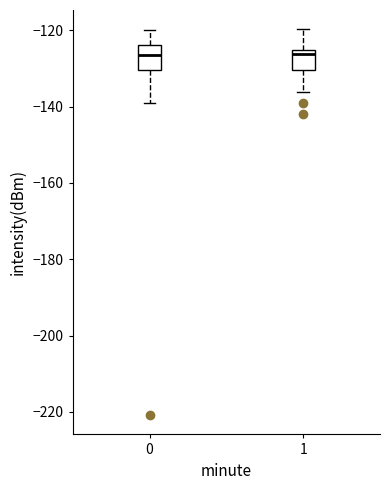

Reading left to right, transcribe this box plot: for each box, give where its median line is, the range the box spans, and where its two whiskers end, as read against the y-axis. The values are not printed on the chart, so give them approximately, as read against the axis.

0: median -126, box -130 to -124, whiskers -138 to -120
1: median -126 (just below the box's upper edge), box -130 to -126, whiskers -136 to -120